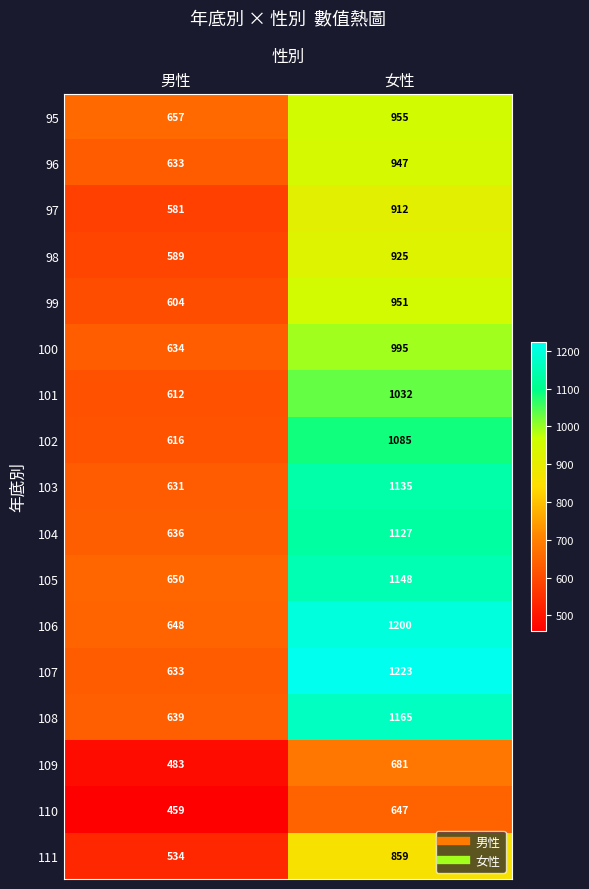

List the series in order of their peak value, highest first.

107, 106, 108, 105, 103, 104, 102, 101, 100, 95, 99, 96, 98, 97, 111, 109, 110